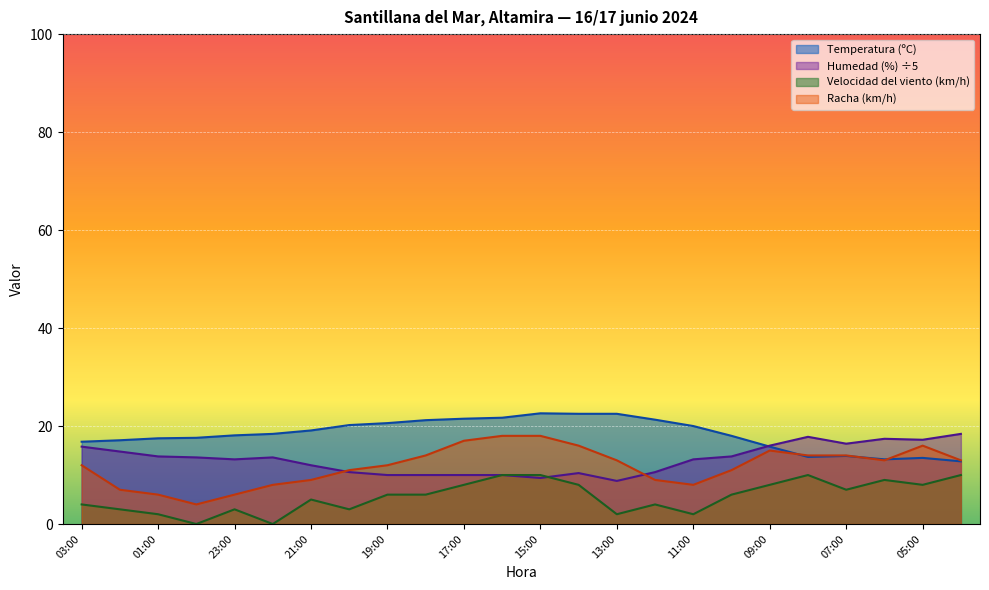

Reading left to right, transcribe all the data shown in this chart.

Temperatura (ºC): 16.8	17.1	17.5	17.6	18.1	18.4	19.1	20.2	20.6	21.2	21.5	21.7	22.6	22.5	22.5	21.3	20.0	18.0	15.8	13.7	13.9	13.2	13.5	12.8
Humedad (%): 15.8	14.8	13.8	13.6	13.2	13.6	12.0	10.6	10.0	10.0	10.0	10.0	9.4	10.4	8.8	10.6	13.2	13.8	16.0	17.8	16.4	17.4	17.2	18.4
Velocidad del viento (km/h): 4.0	3.0	2.0	0.0	3.0	0.0	5.0	3.0	6.0	6.0	8.0	10.0	10.0	8.0	2.0	4.0	2.0	6.0	8.0	10.0	7.0	9.0	8.0	10.0
Racha (km/h): 12.0	7.0	6.0	4.0	6.0	8.0	9.0	11.0	12.0	14.0	17.0	18.0	18.0	16.0	13.0	9.0	8.0	11.0	15.0	14.0	14.0	13.0	16.0	13.0